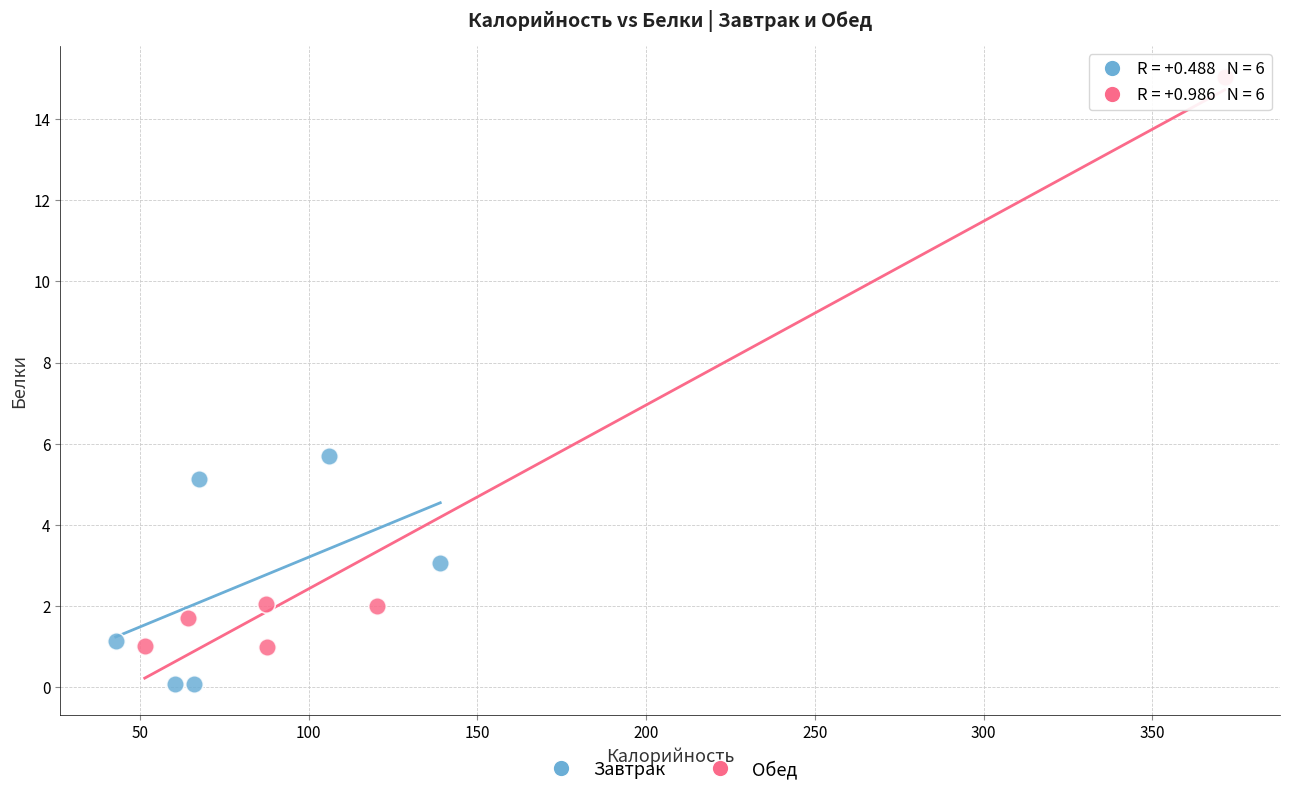

Which series reaches the maximum Y coordinate?

Обед